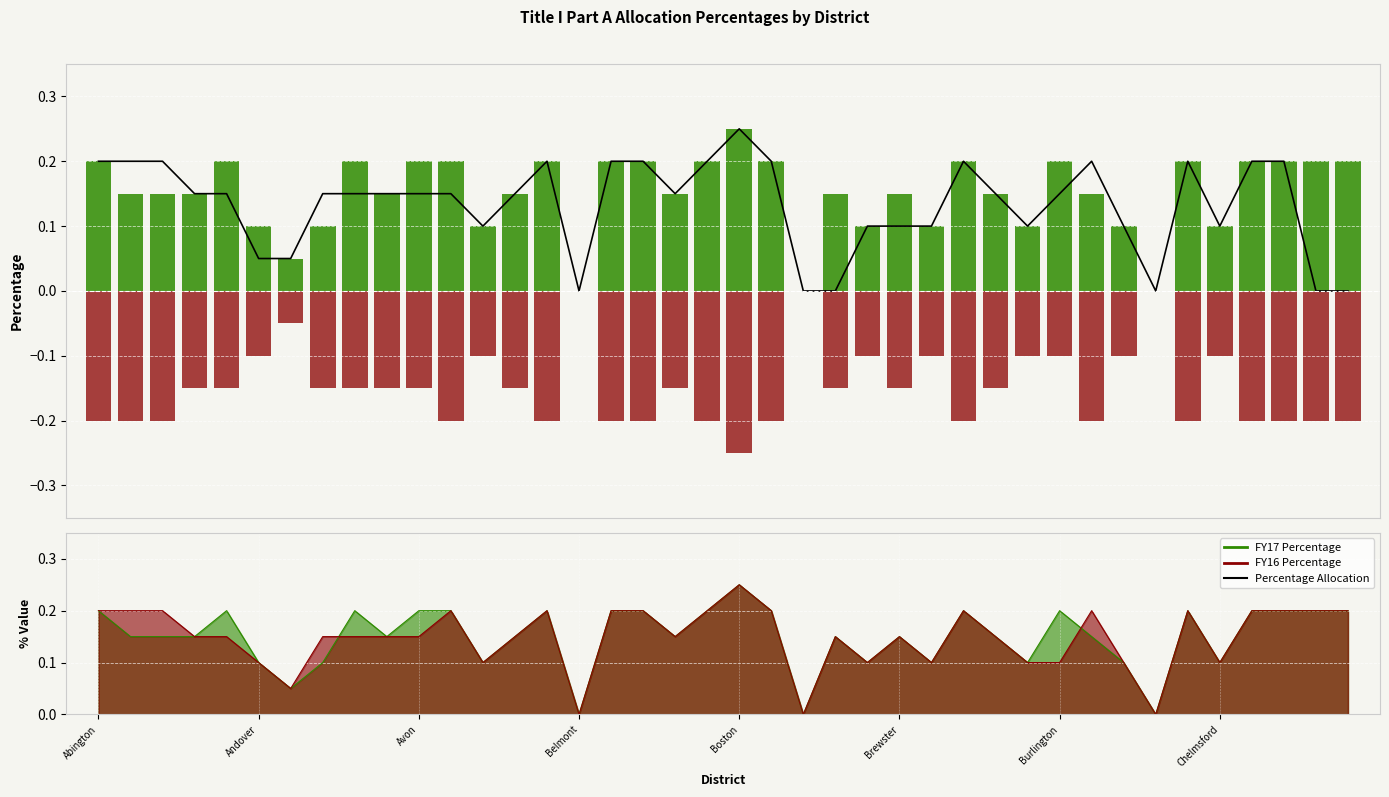

What is the difference between the second highest and minimum values in the FY16 line series?

0.2